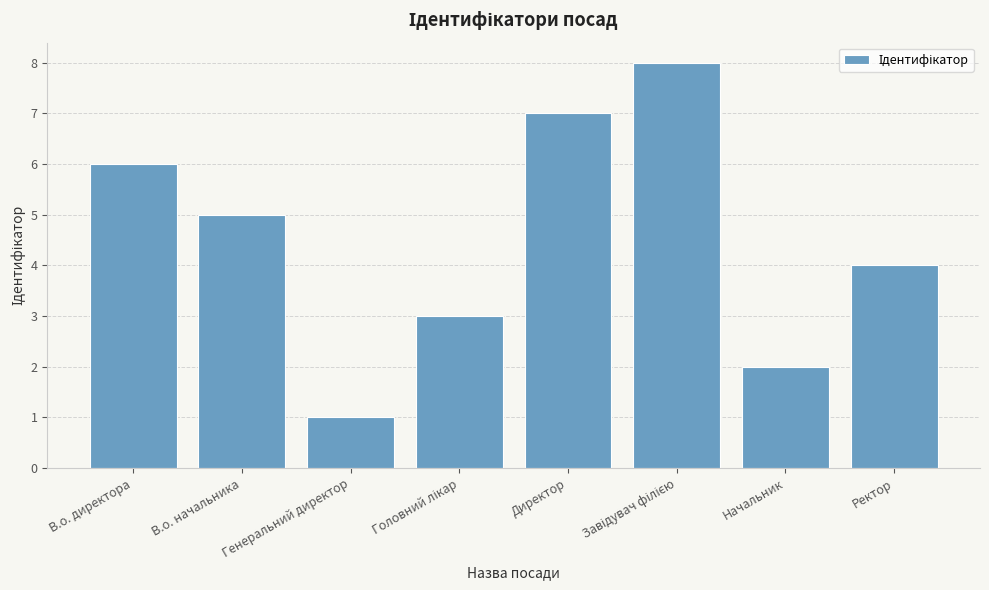

Is it true that the value at Генеральний директор is 2?

False